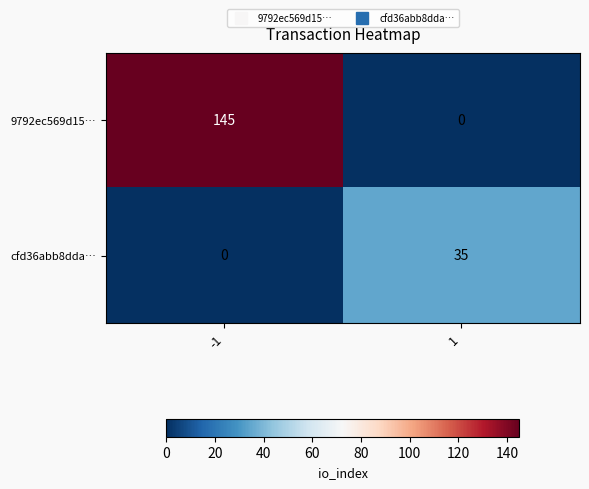

What is the sum of all 9792ec569d15… values?

145